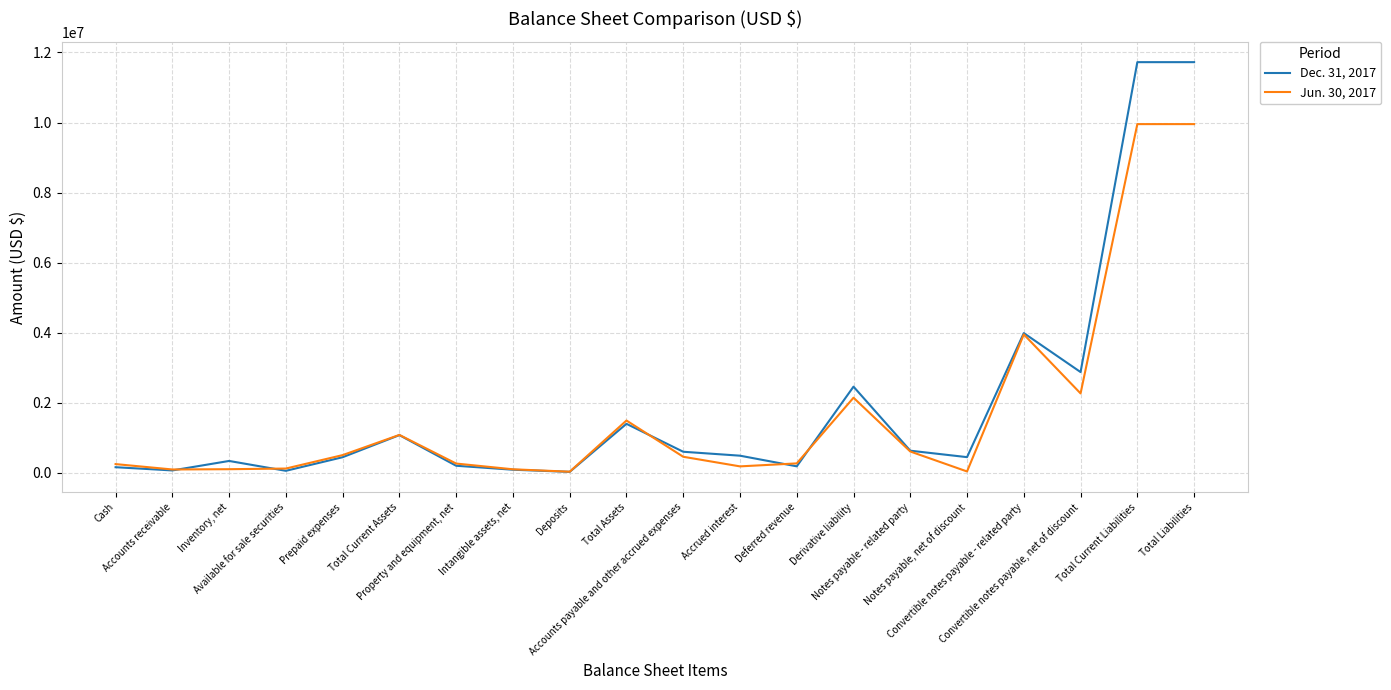

List the series in order of their peak value, lowest first.

Jun. 30, 2017, Dec. 31, 2017